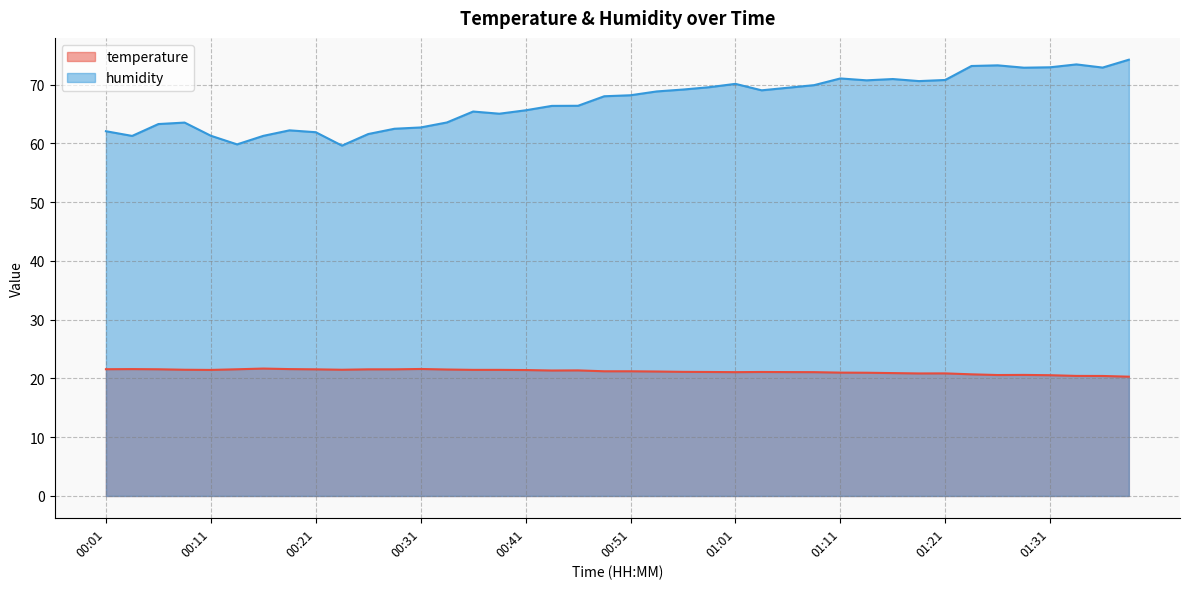

What are all the series names shown in the legend?

temperature, humidity